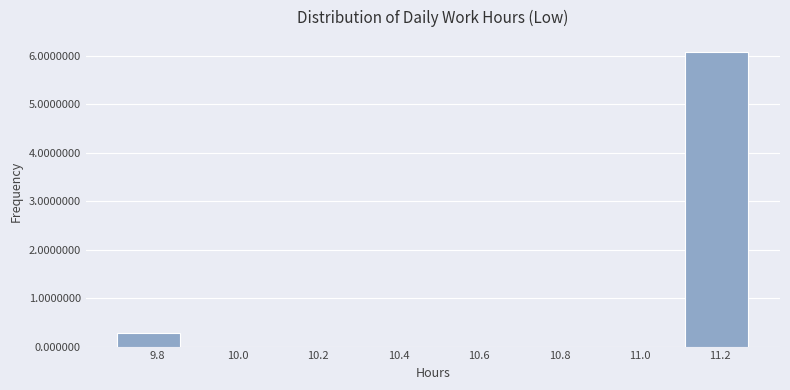

Reading left to right, list every bar in this chart as the range it spans on the x-axis followed by its height. Neither the bar edges nor the heights are printed on the chart, so give them approximately, as read against the axes.

9.70 to 9.86: 0.3
9.86 to 10.02: 0
10.02 to 10.18: 0
10.18 to 10.32: 0
10.32 to 10.48: 0
10.48 to 10.64: 0
10.64 to 10.80: 0
10.80 to 10.96: 0
10.96 to 11.12: 0
11.12 to 11.28: 6.1